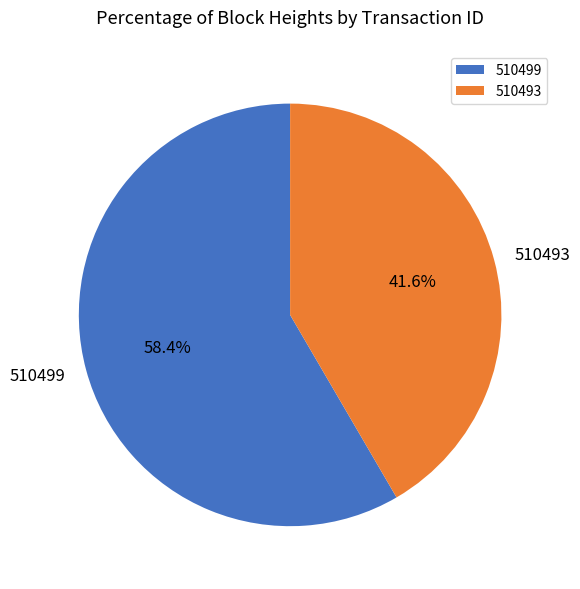

Is there a majority slice in this chart?

Yes